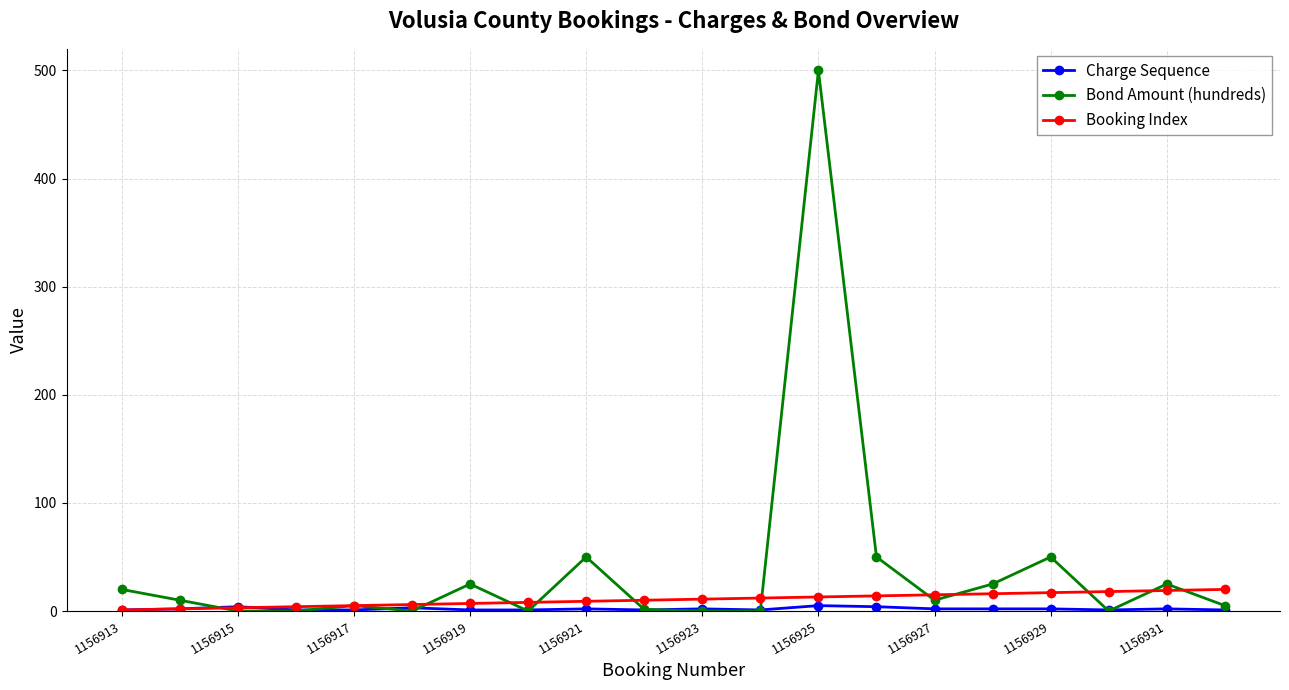

What is the highest value of the Bond Amount (hundreds) series?

500.0